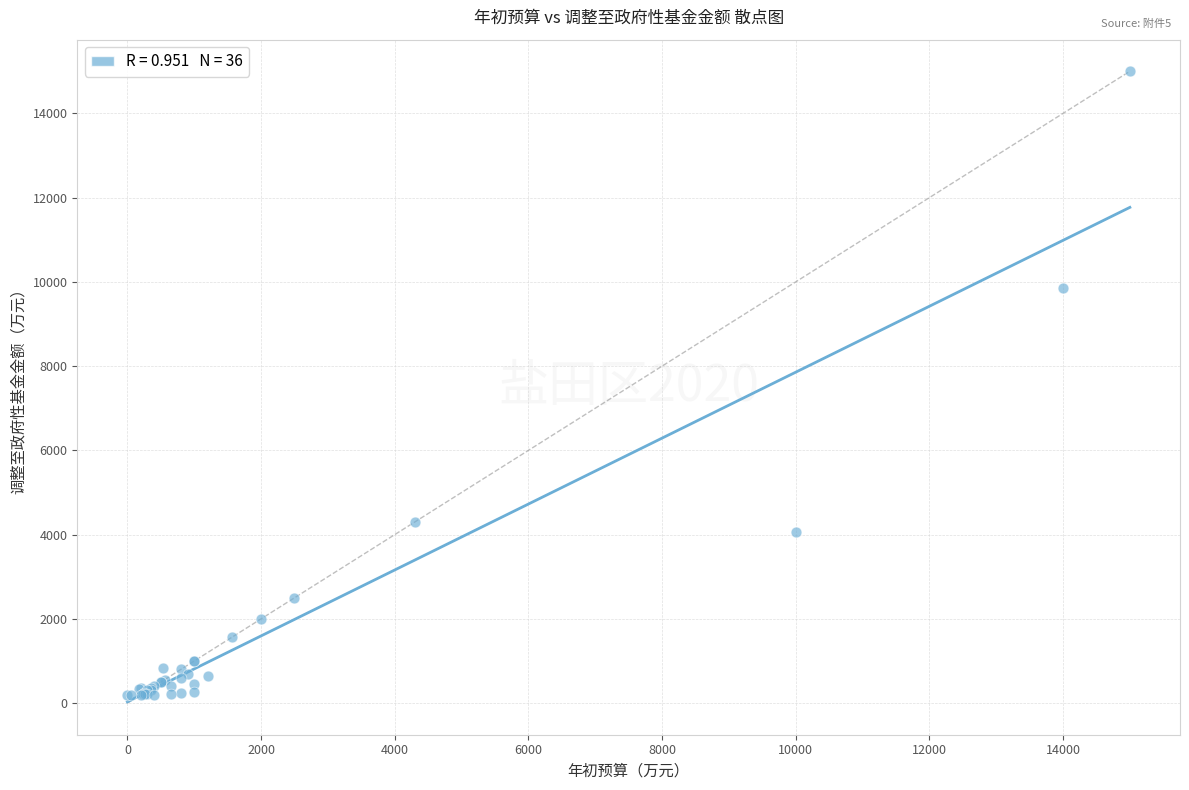

What Y value in the scatter plot is closest to 7596?

9855.5